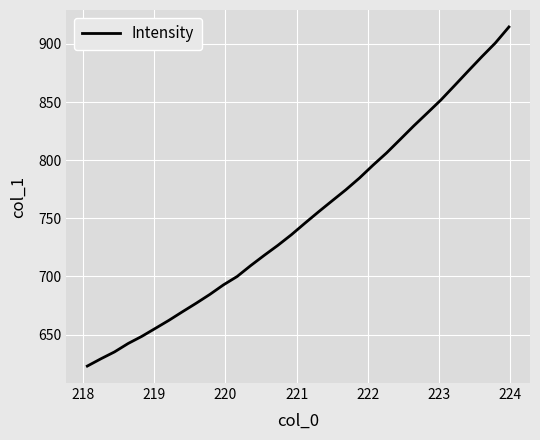

Does the chart have visible grid lines?

Yes